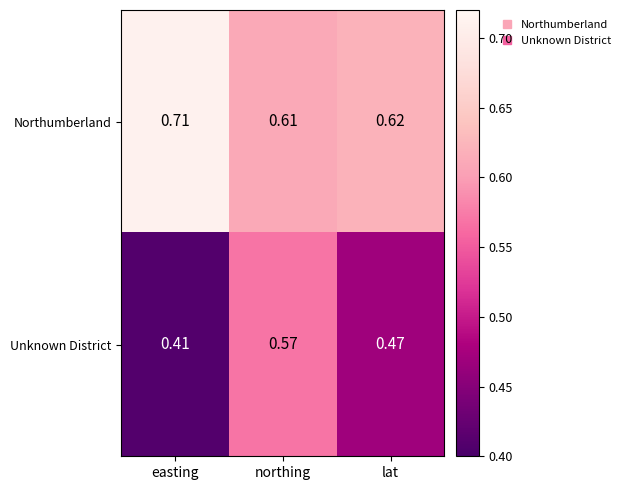

Count the number of data series in this chart.

2